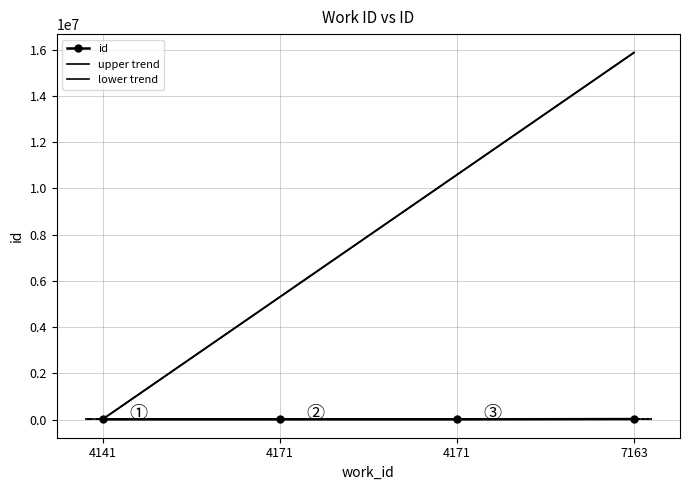

What is the spread (max minus min) of values at 4171?

5297125.7